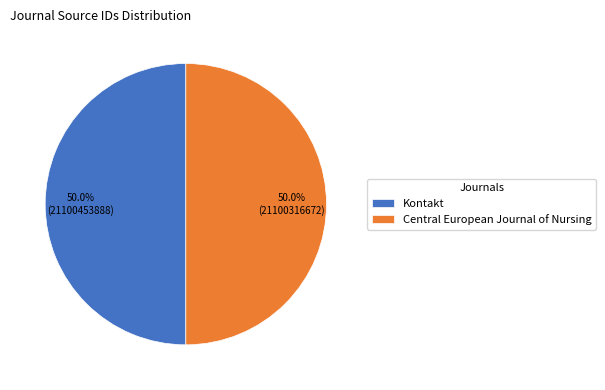

To the nearest percent, what percentage of the pie is Kontakt?

50%